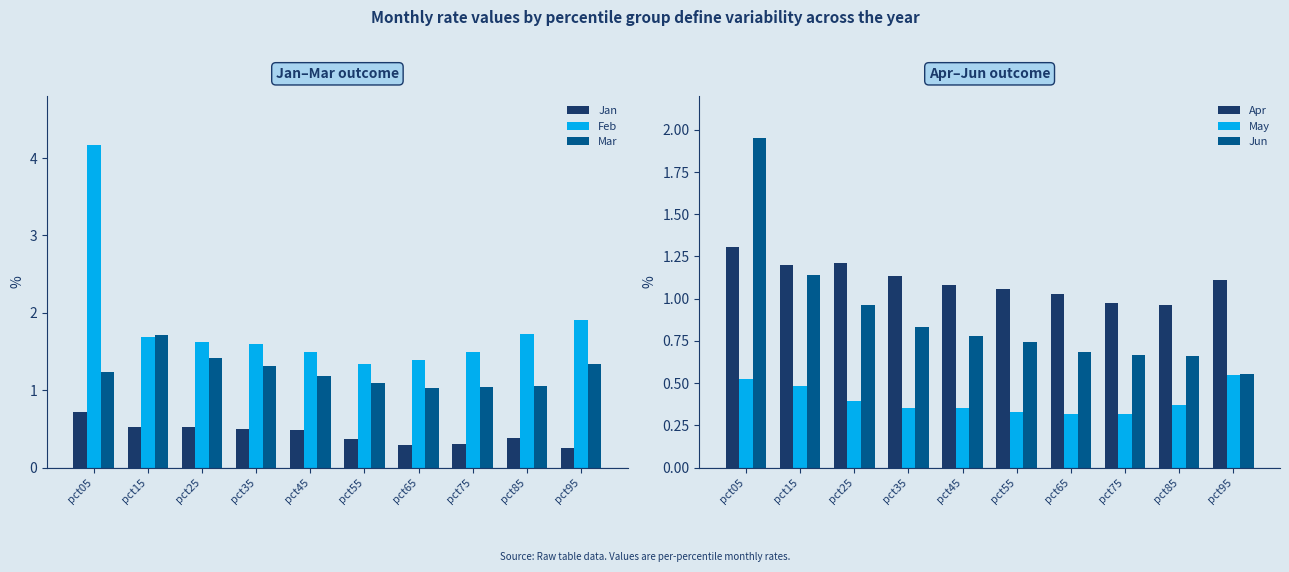

At which category is the sum across all series the highest?

pct05